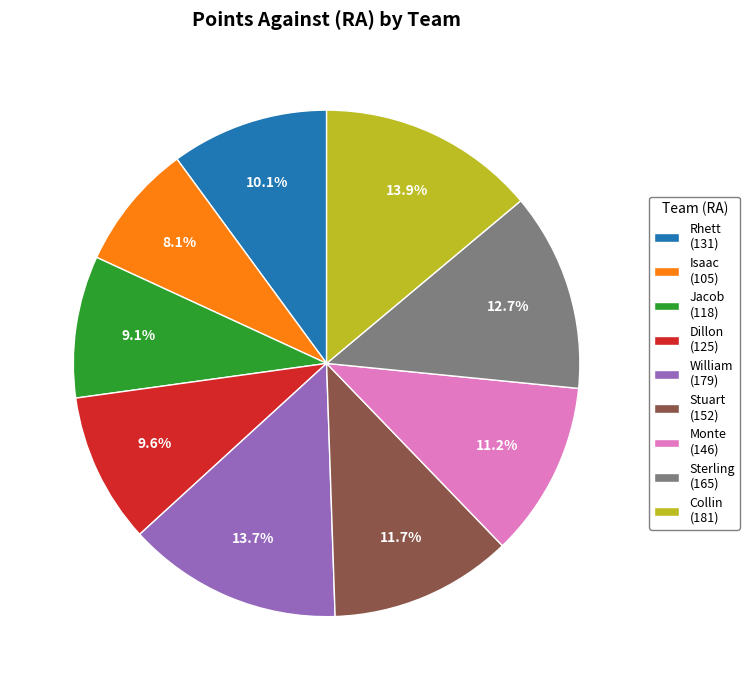

Does any single category account for the majority?

No